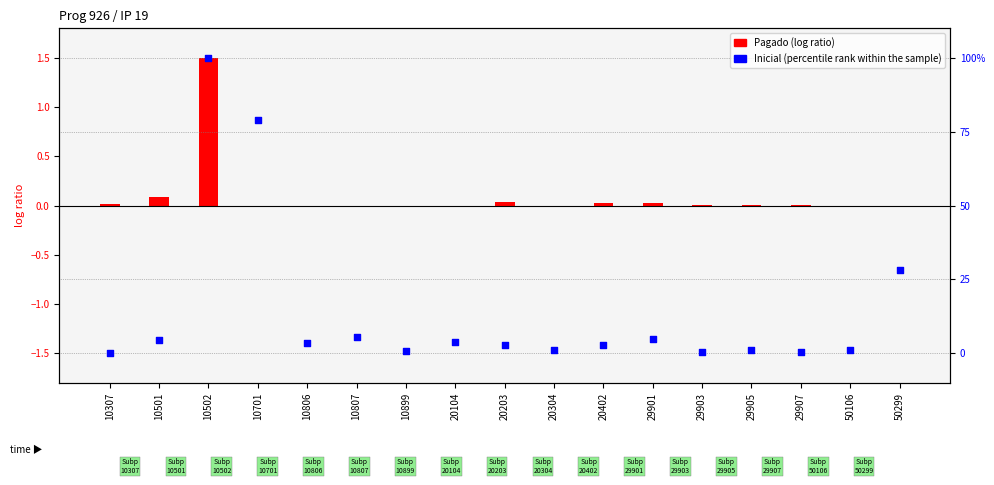

Which has a higher value, 10899 or 50106?

50106